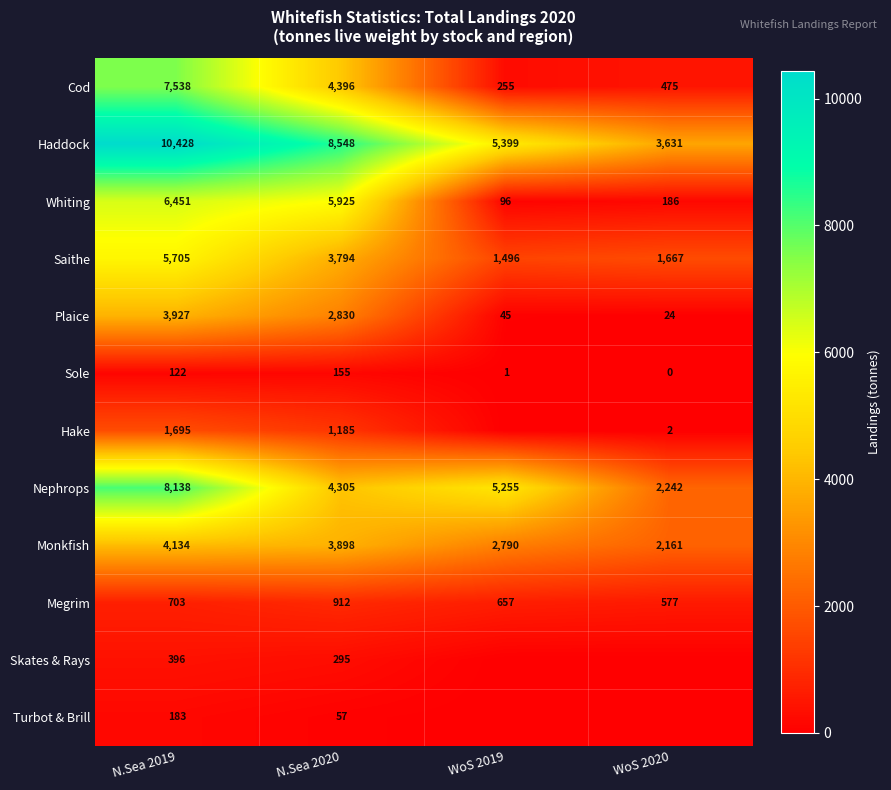

What is the spread (max minus min) of values at N.Sea 2020?

8491